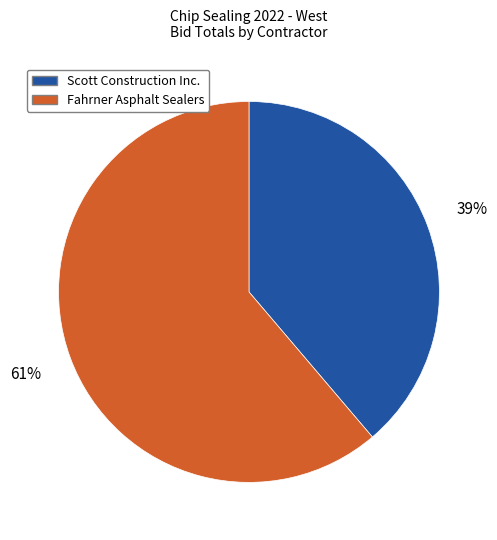

To the nearest percent, what is the difference between the largest and smallest slice percentages?

22%